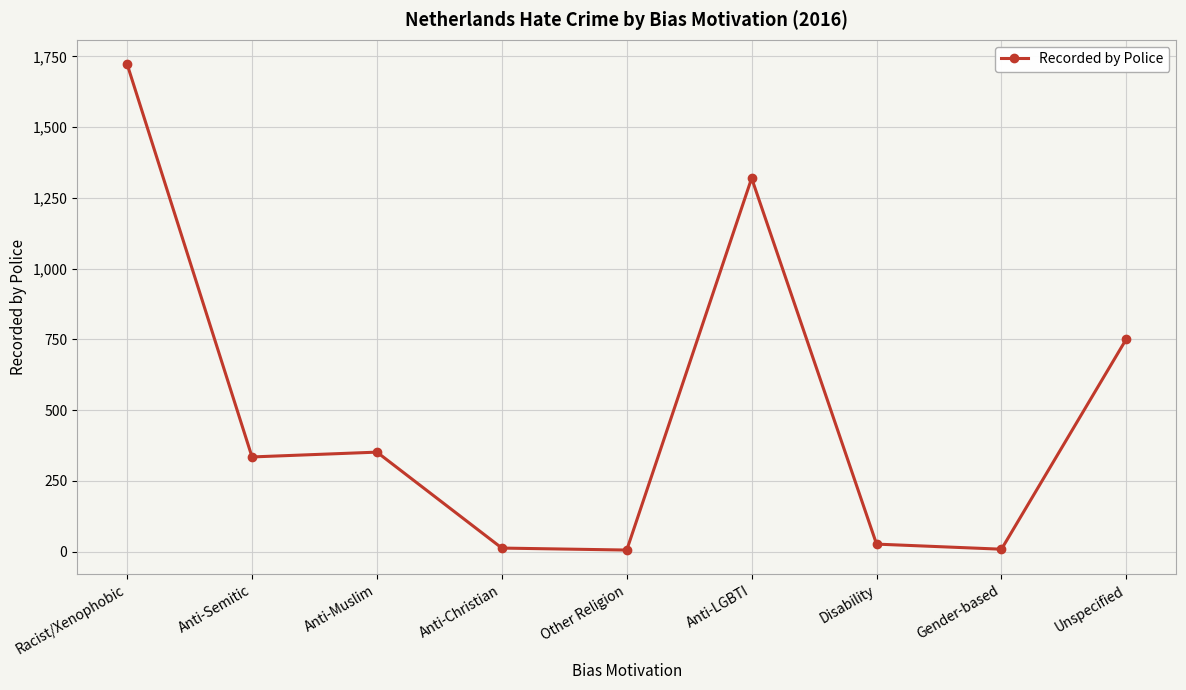

Where is the data nearest to the value 864?

Unspecified